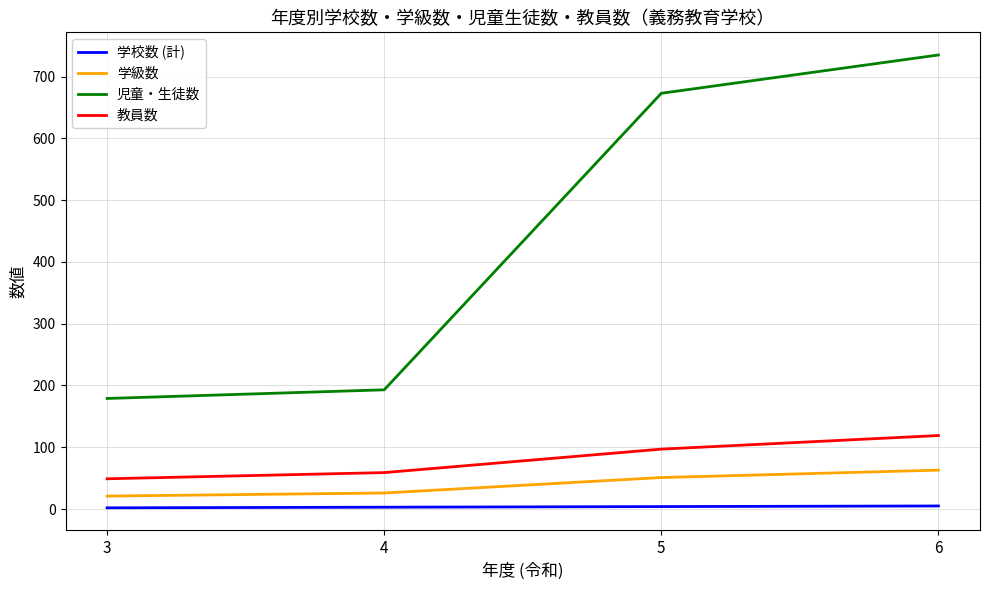

Is the value of 児童・生徒数 at 3 greater than the value of 学校数 (計) at 6?

Yes